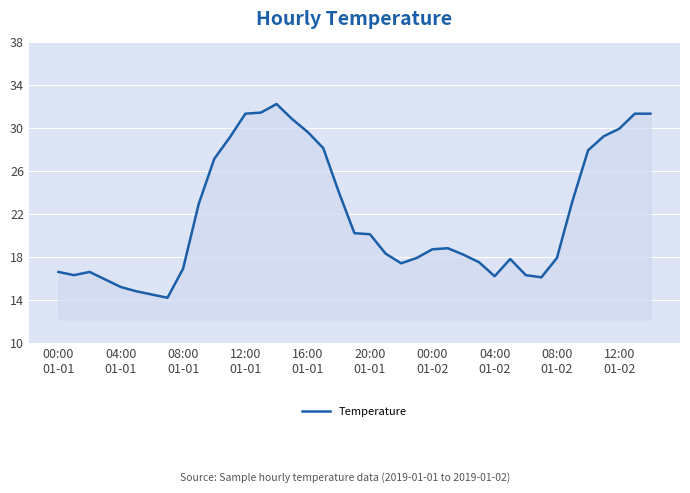

What is the smallest value displayed?

14.2